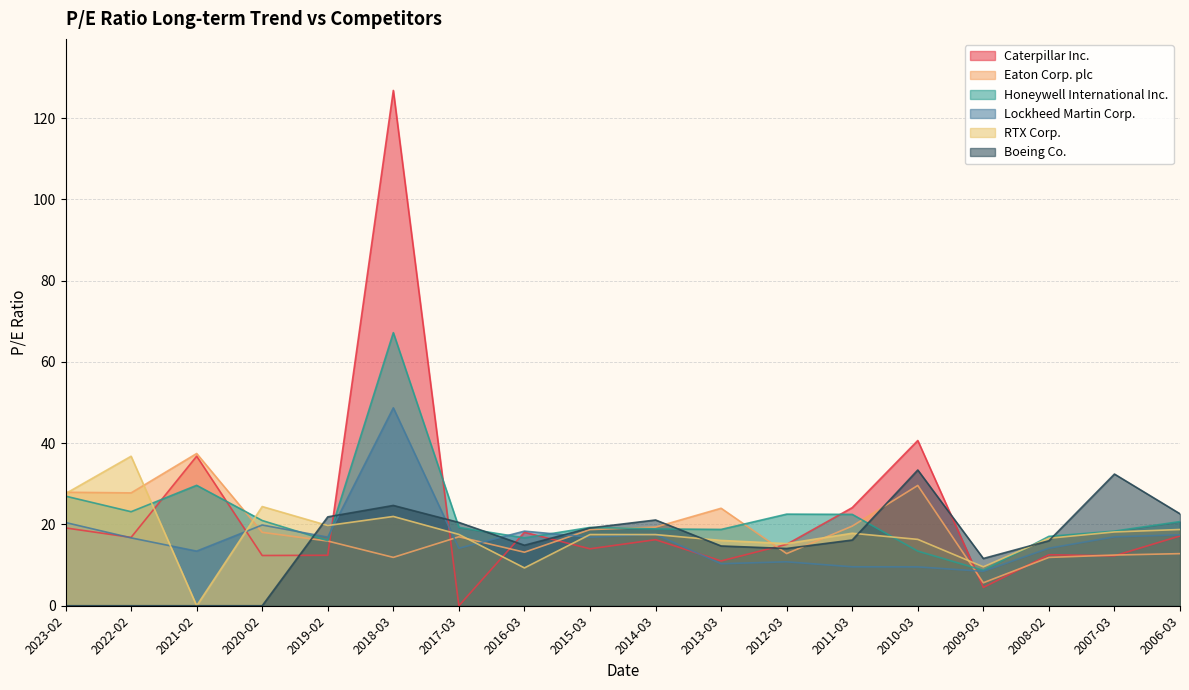

Rank the series at 2020-02 from highest to lowest value.

RTX Corp., Honeywell International Inc., Lockheed Martin Corp., Eaton Corp. plc, Caterpillar Inc., Boeing Co.